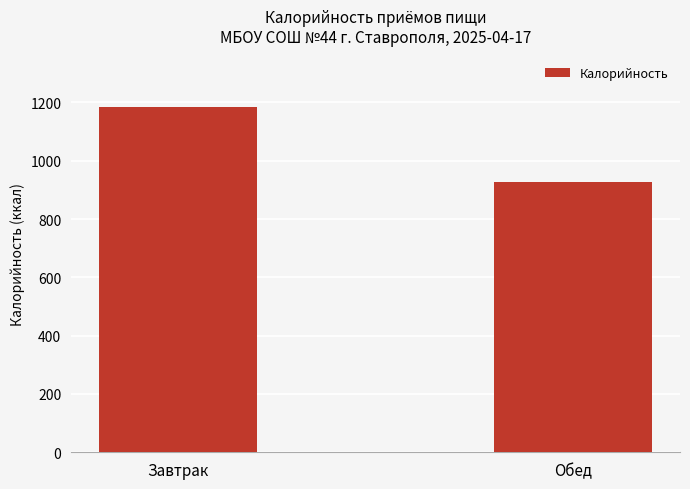

True or false: the data shows 1183.7 at Завтрак.

True